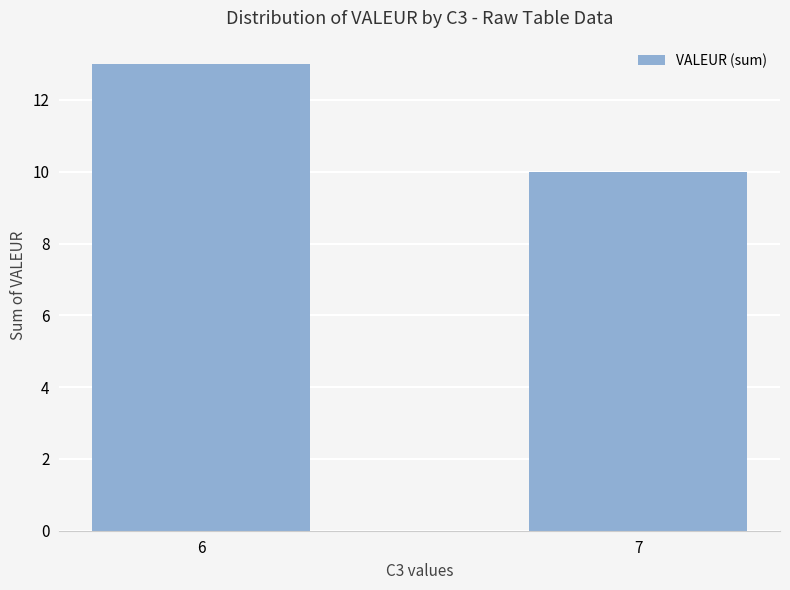

Where is the data nearest to the value 11?

7